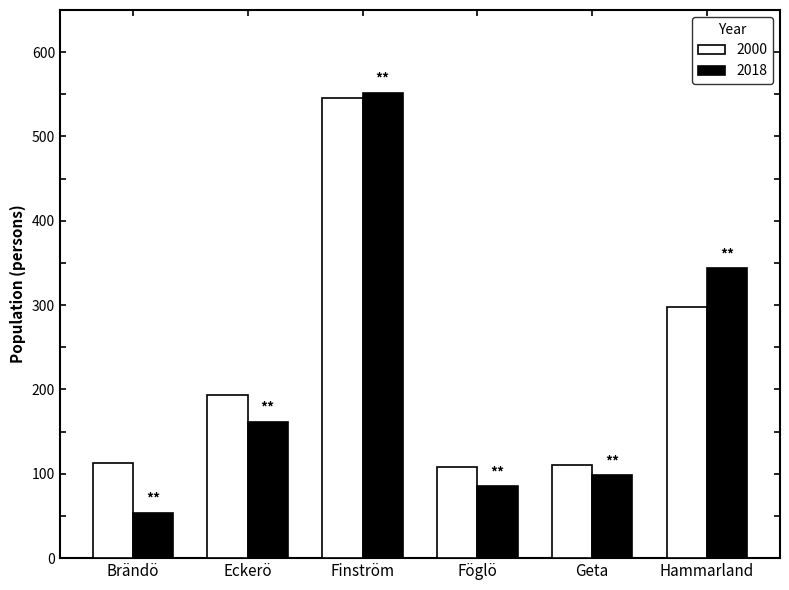

What is the total value across all series at Hammarland?

642